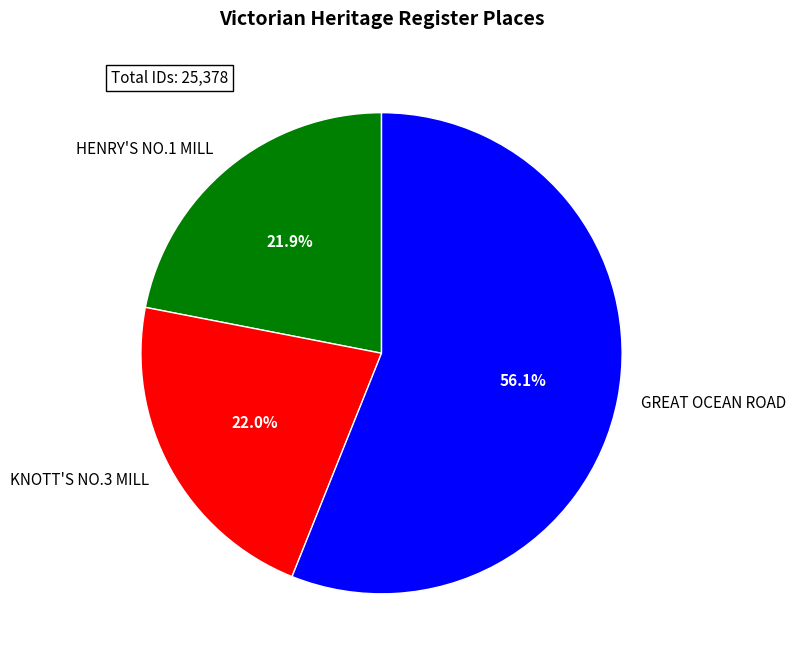

What is the largest slice in the pie chart?

GREAT OCEAN ROAD